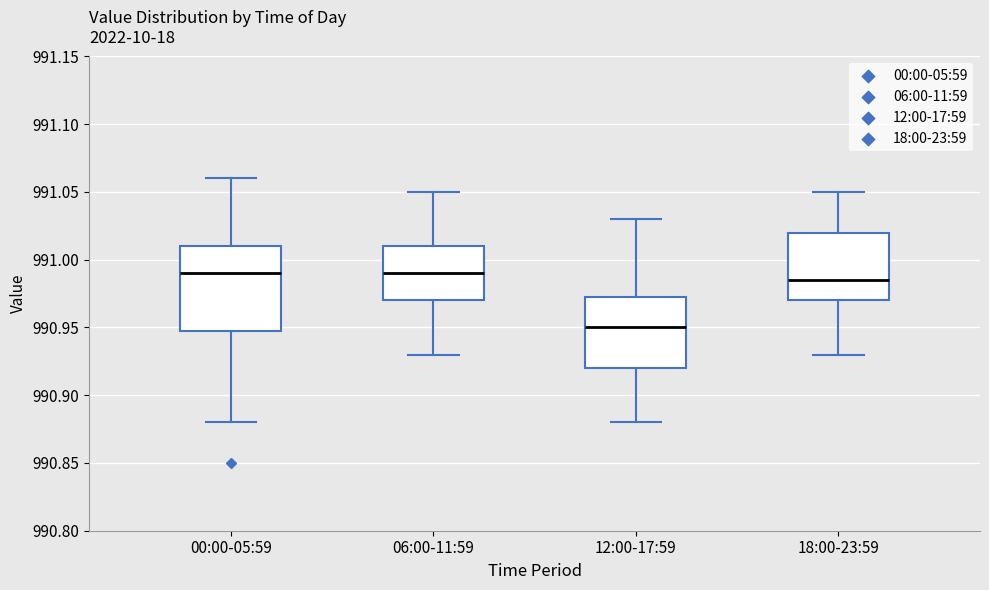

Which box is the tallest, from its lower edge to its upper edge?

00:00-05:59